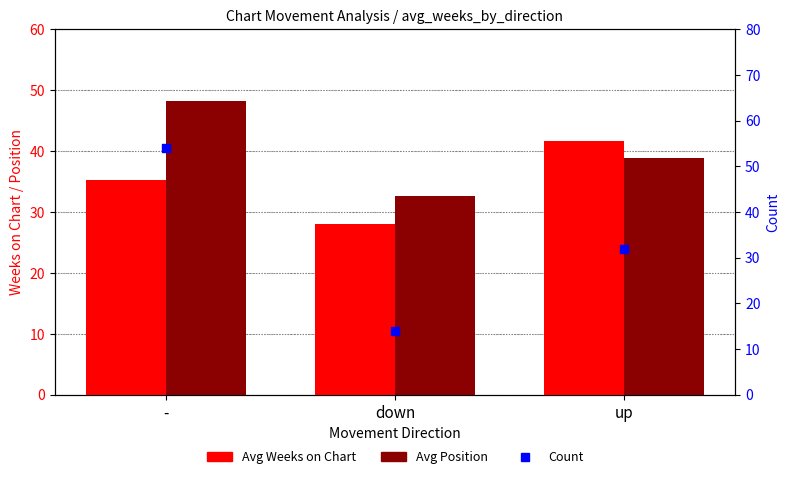

At which category is the sum across all series the highest?

-